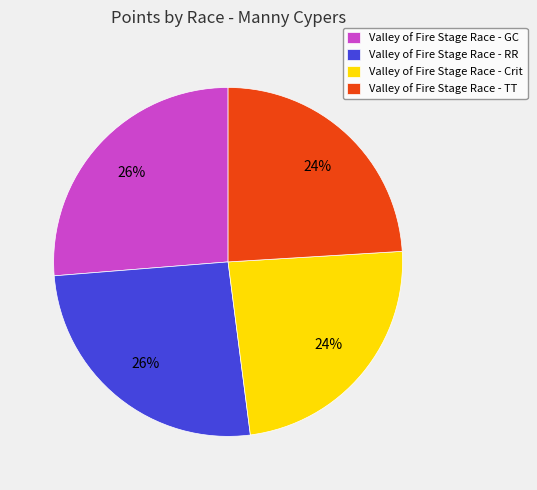

The Valley of Fire Stage Race - GC slice represents 26% of the pie. True or false?

True